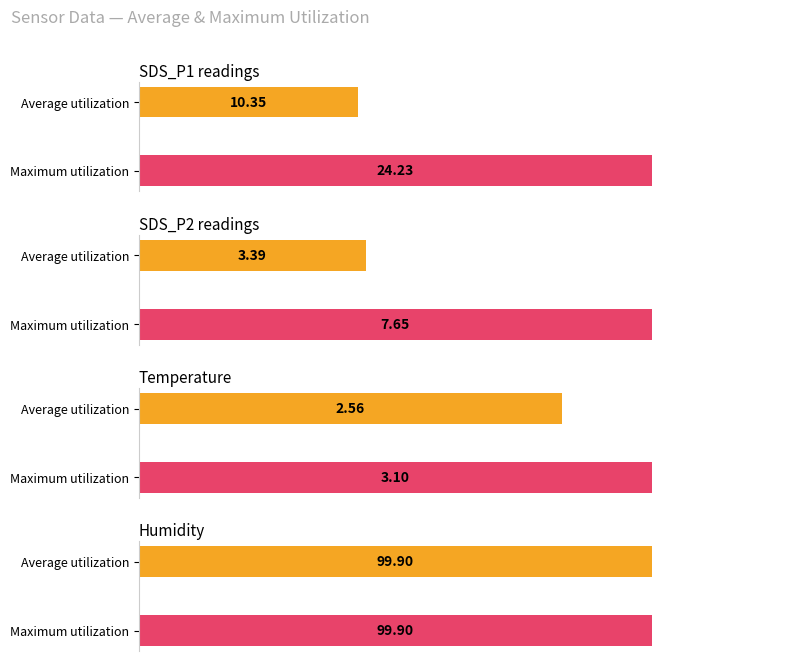

Is it true that Maximum utilization equals 8463.6 at SDS_P2?

False